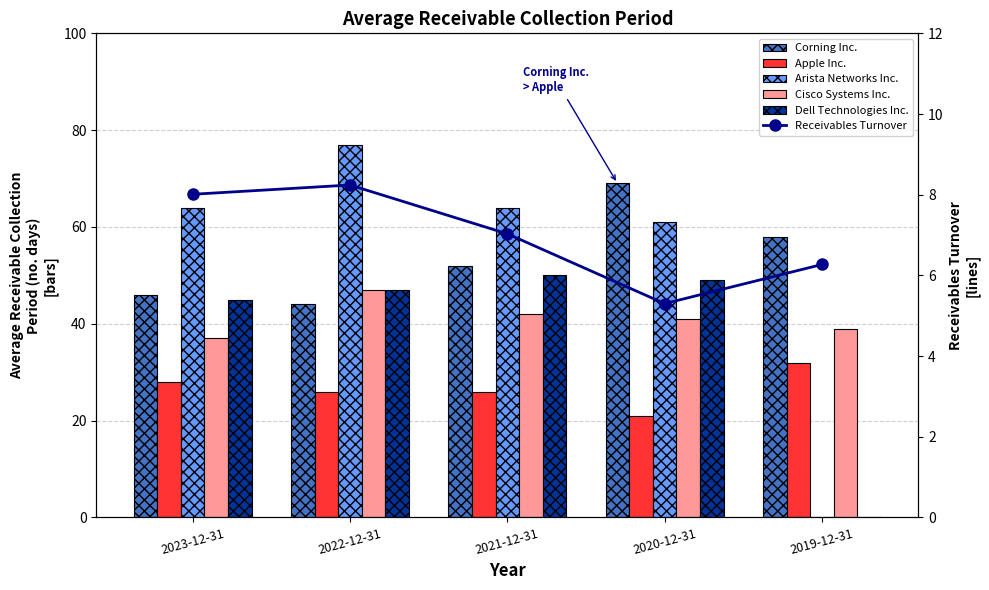

The Arista Networks Inc. series shows 29.9 at 2022-12-31. True or false?

False